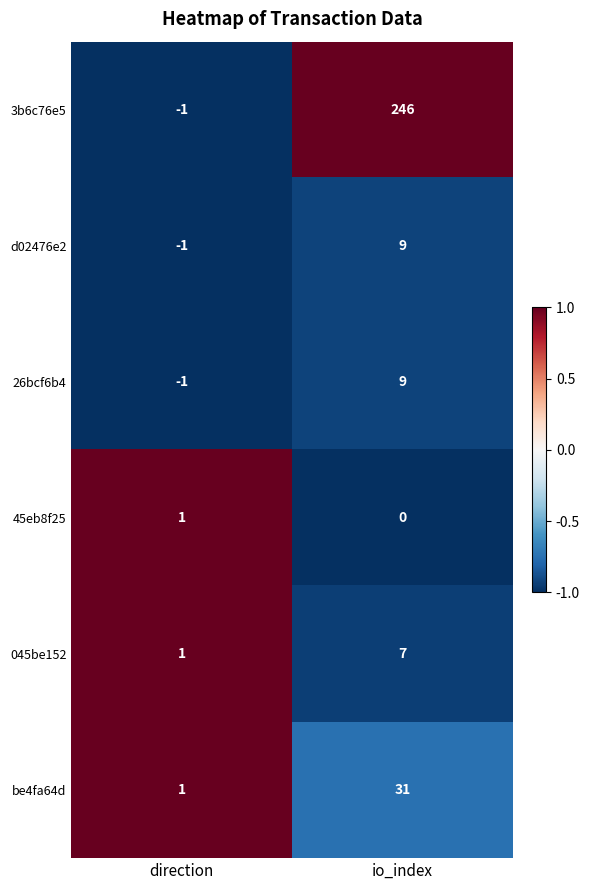

How many data points in 3b6c76e5 are less than 246?

1